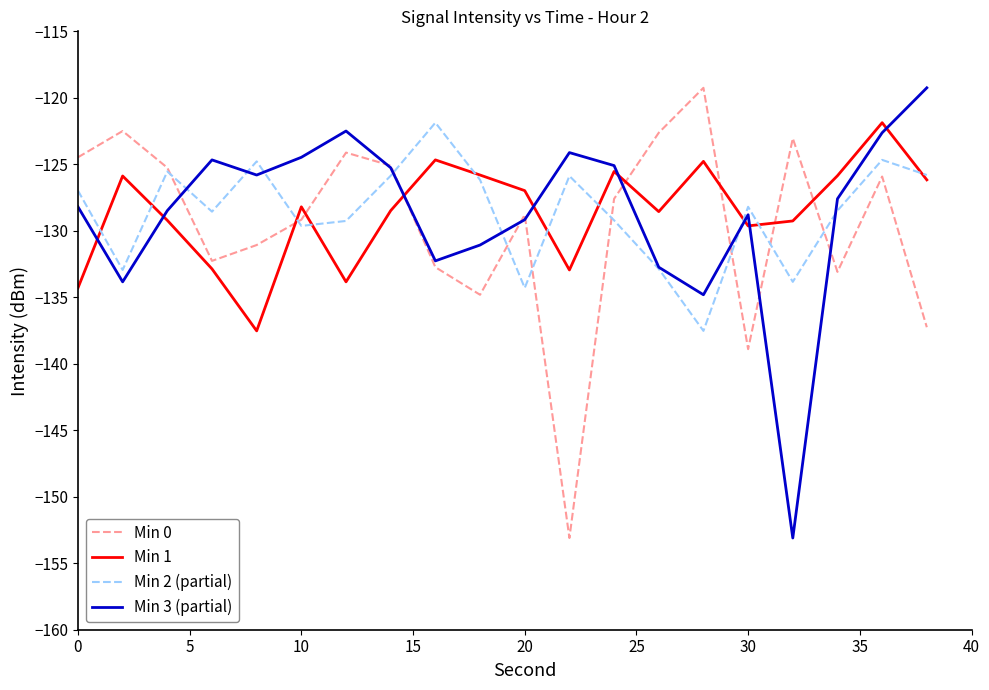

True or false: Min 0 and Min 1 cross at least once.

True